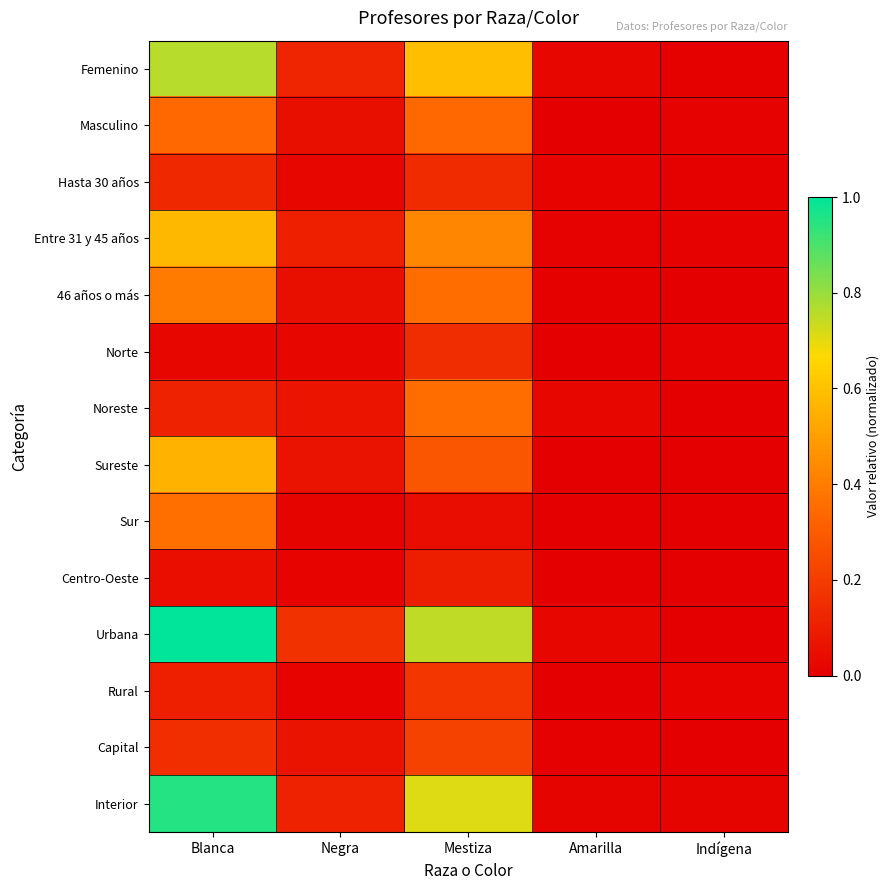

Which has a higher value, Blanca or Mestiza?

Blanca